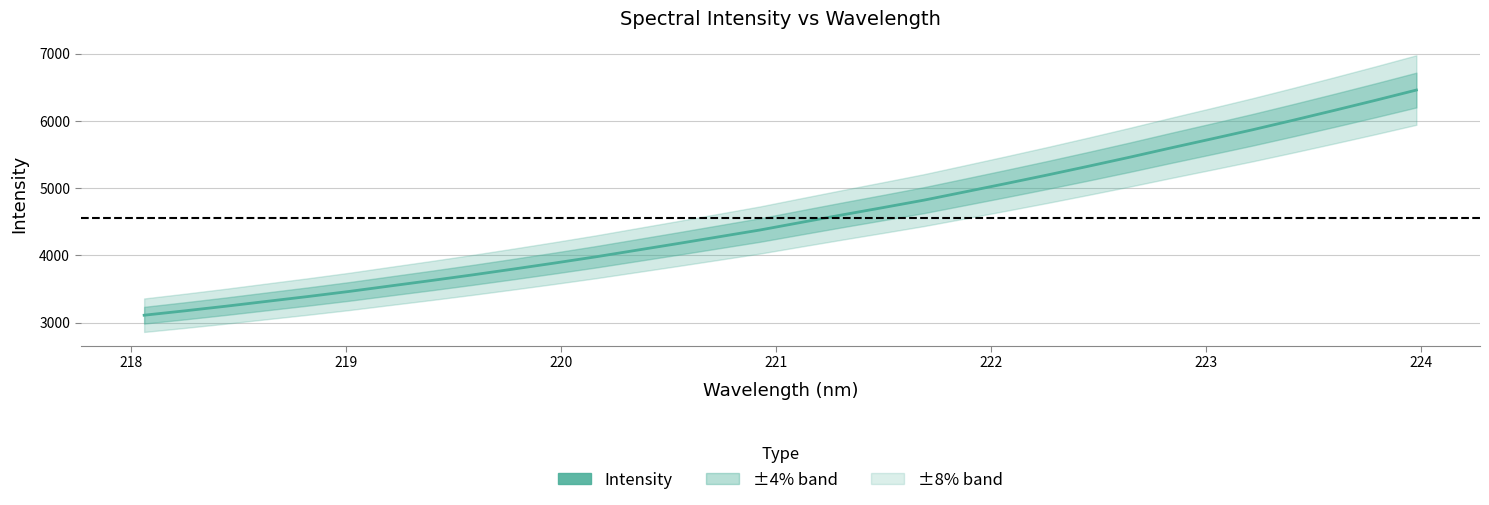

What is the smallest value displayed?

3110.4